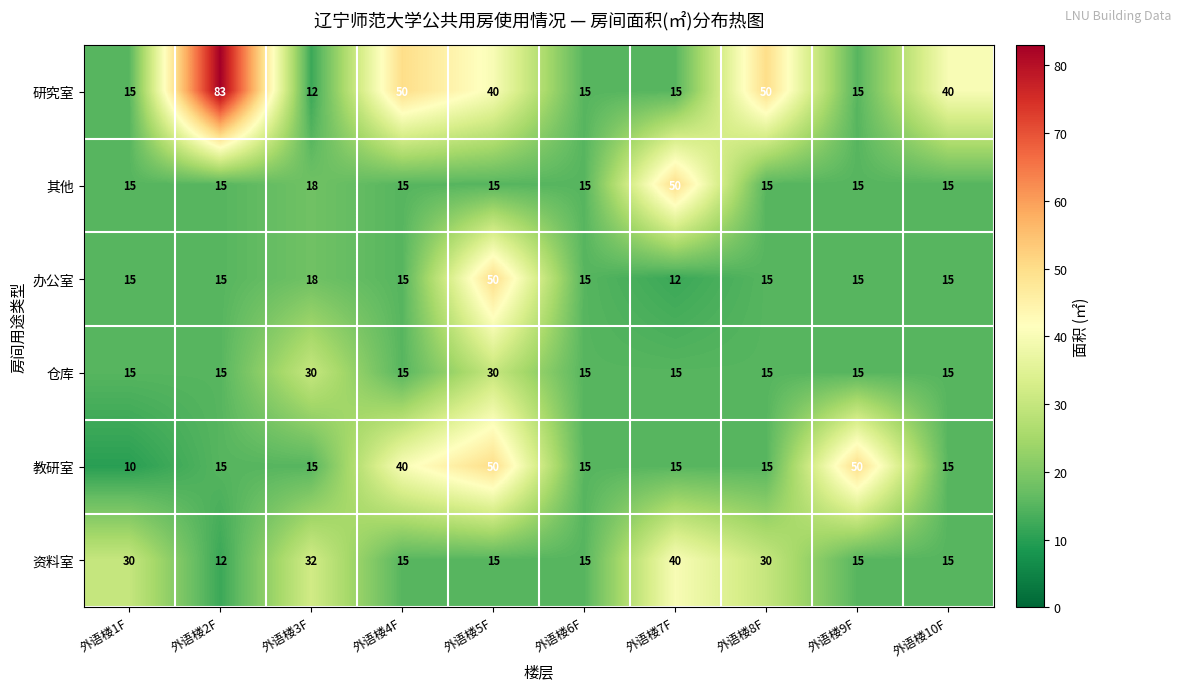

The value of 其他 at 外语楼6F is 15. True or false?

True